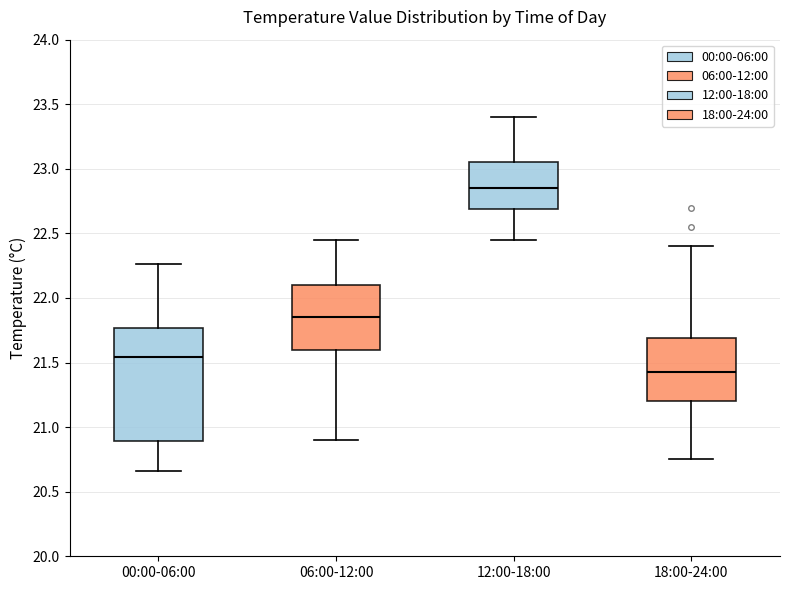

Where is the upper edge of the box for 06:00-12:00 on the y-axis? The values are not printed on the chart, so give them approximately, as read against the axis.

22.10